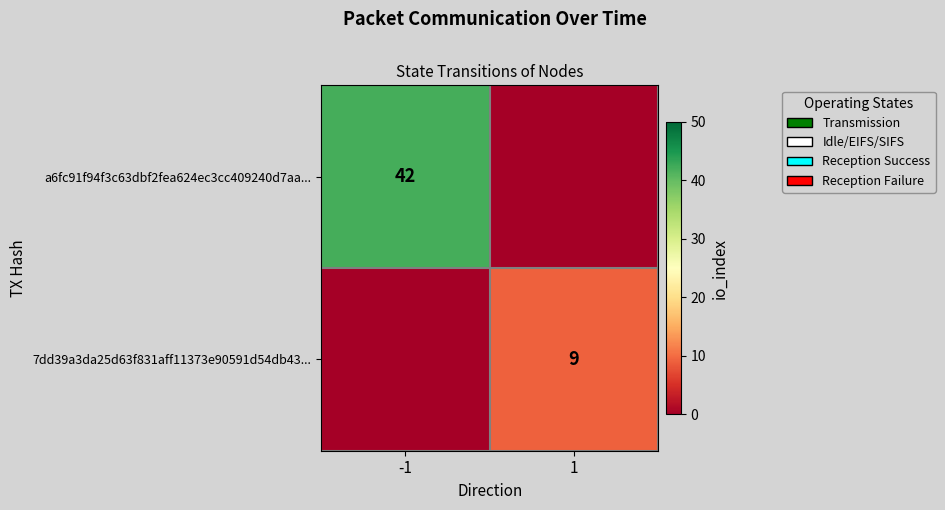

True or false: 7dd39a3da25d63f831aff11373e90591d54db43... has a value of 9 at 1.

True